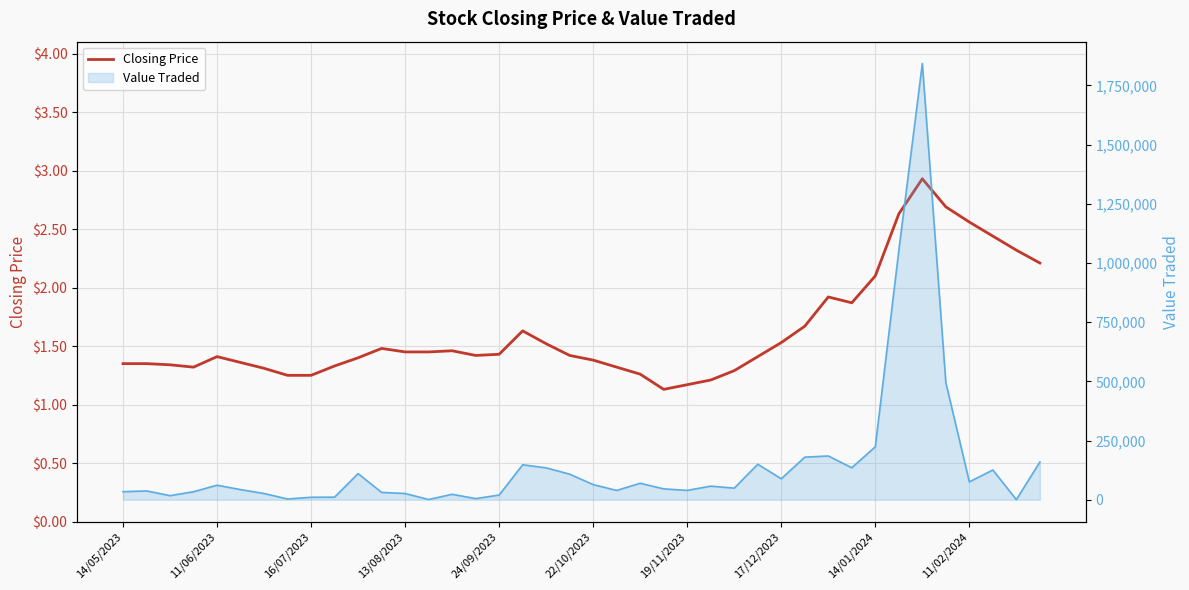

What is the value of the 9th point from the left?

1.2